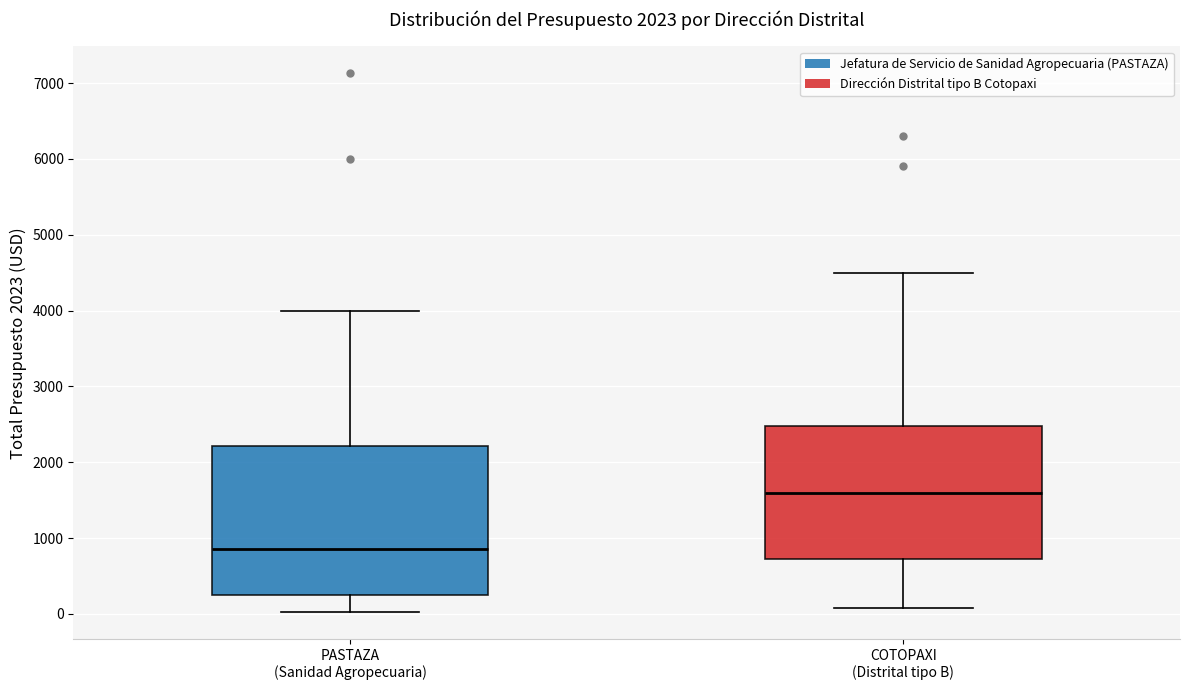

Comparing the boxes themselves (not the whiskers), which one is the tallest?

PASTAZA (Sanidad Agropecuaria)